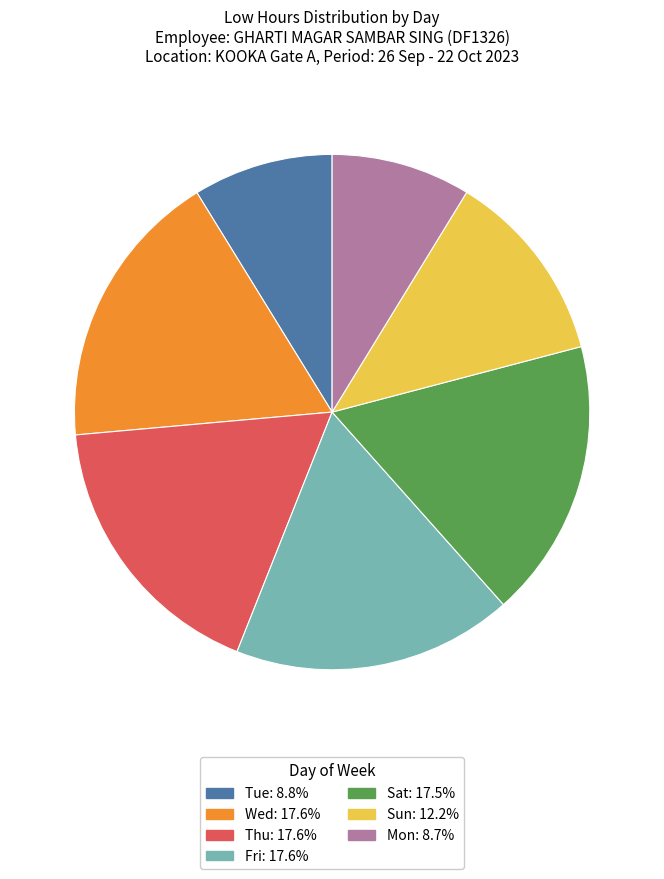

Does any single category account for the majority?

No